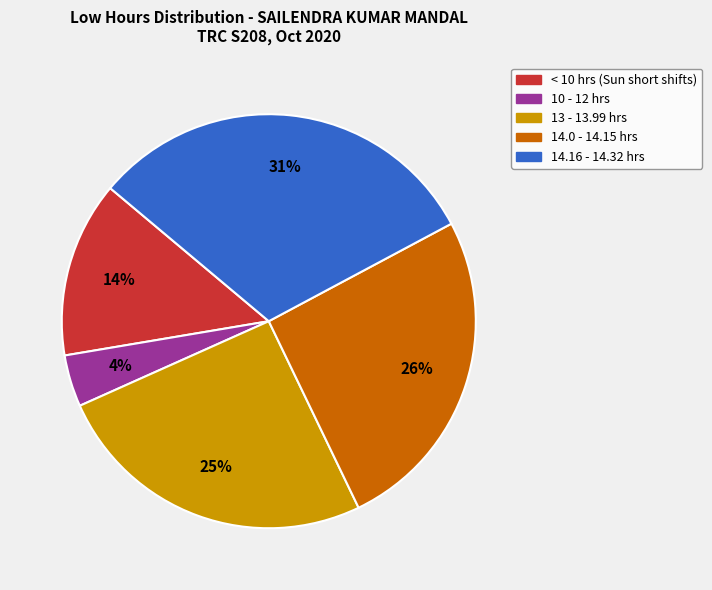

Does any single category account for the majority?

No